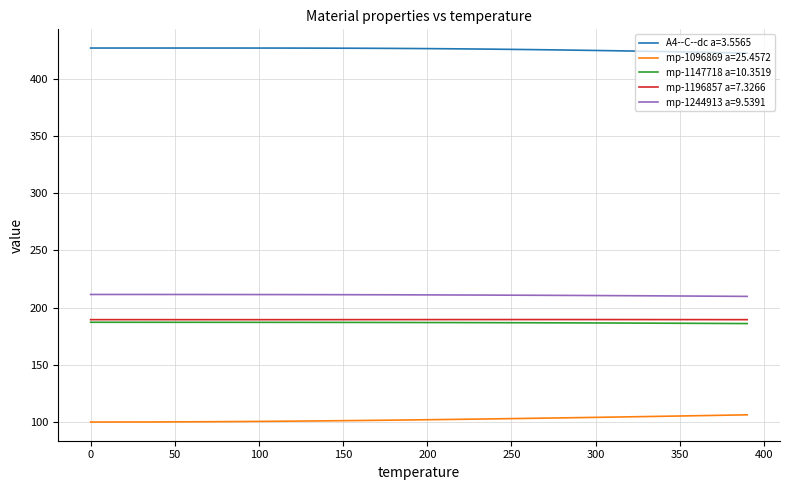

What is the smallest value displayed?

100.0